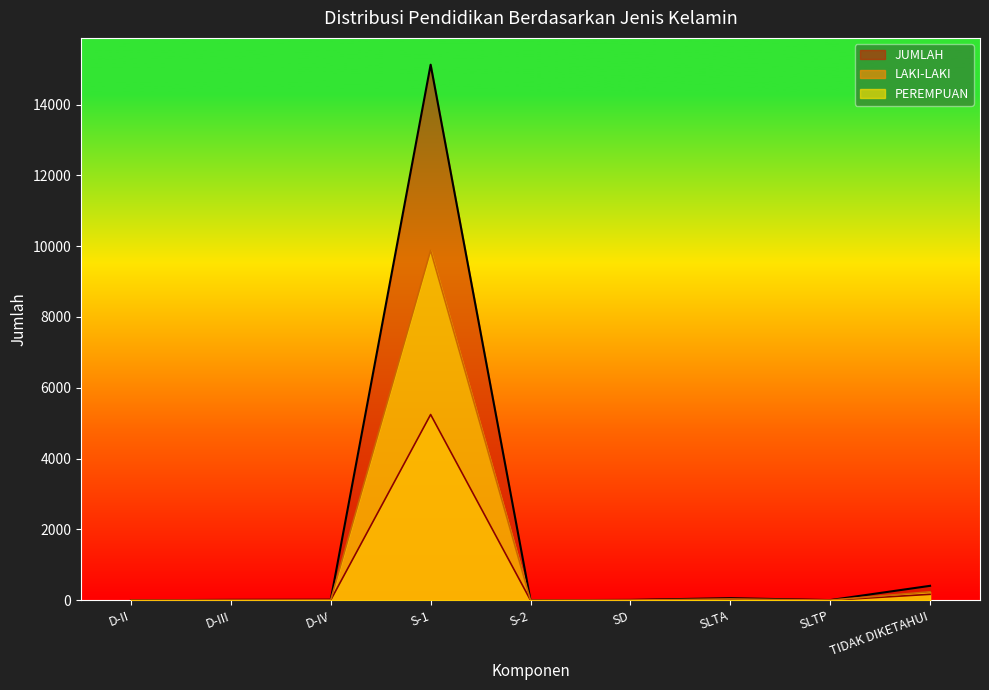

List the series in order of their overall mean, highest first.

JUMLAH, PEREMPUAN, LAKI-LAKI